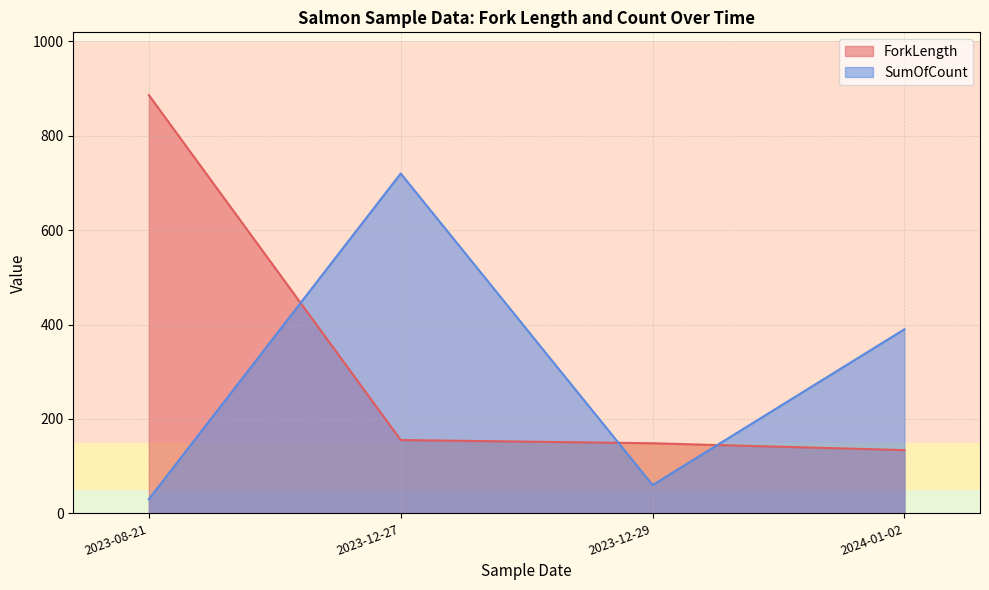

List the series in order of their overall mean, lowest first.

SumOfCount, ForkLength